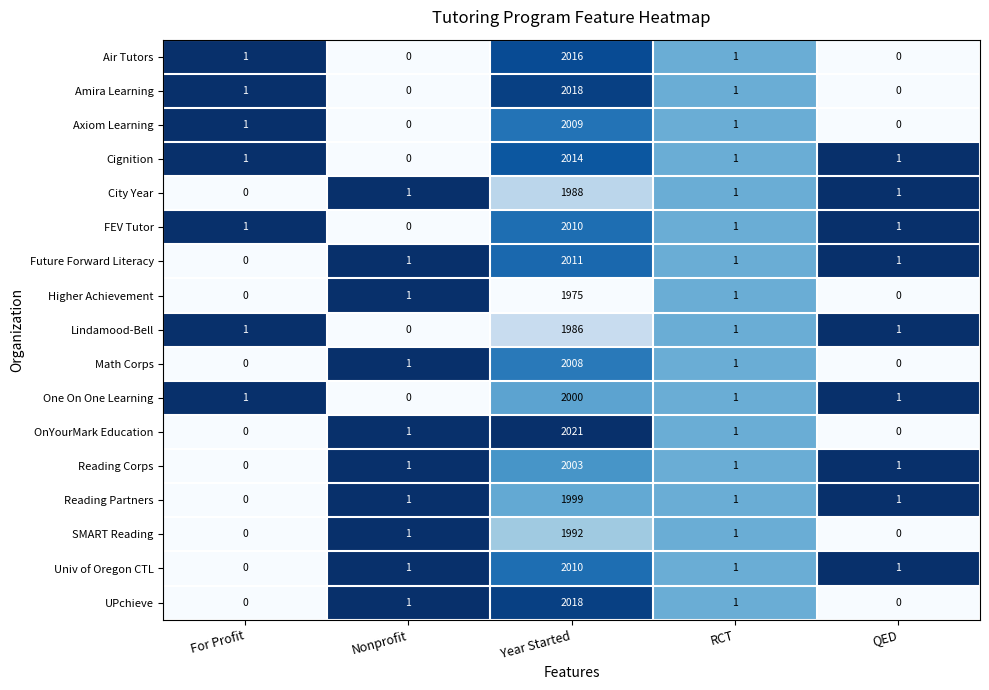

How many values in the Reading Corps series are below 1?

1